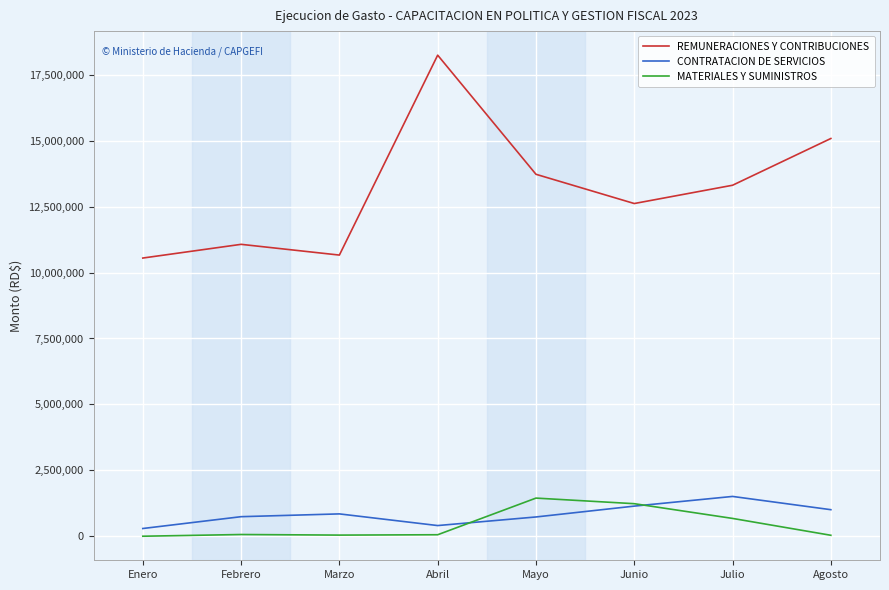

The REMUNERACIONES Y CONTRIBUCIONES series shows 17703403.5 at Enero. True or false?

False